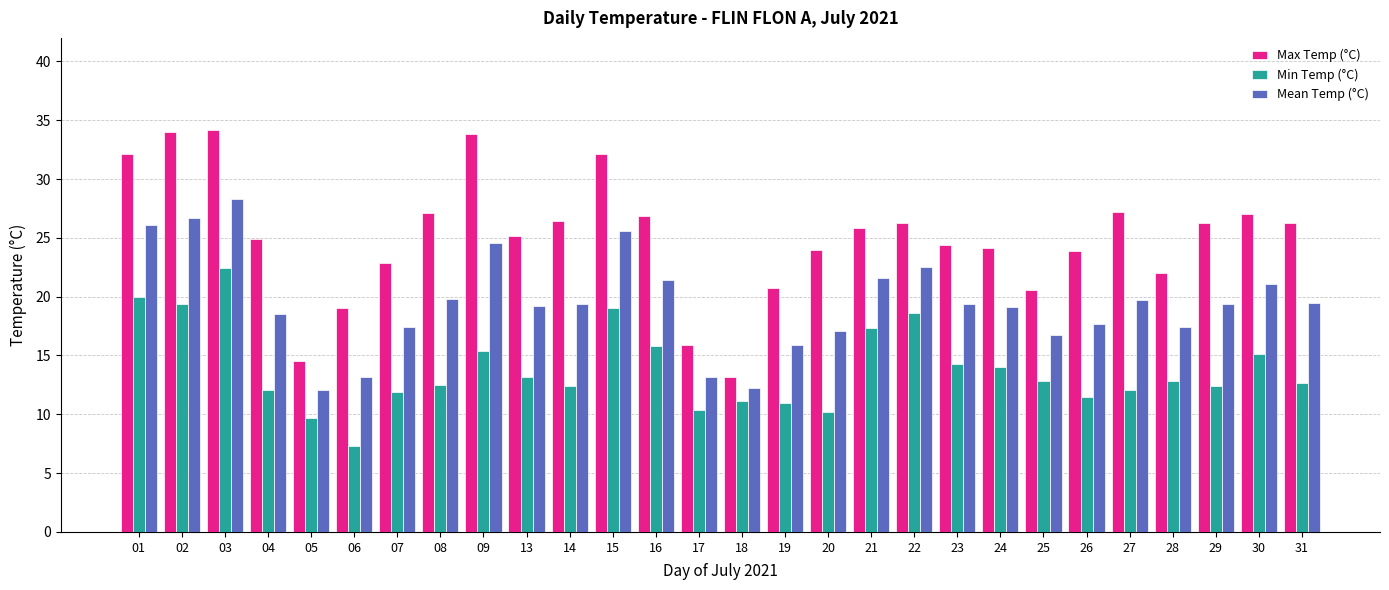

True or false: Max Temp (°C) has a value of 26.9 at 16.

True